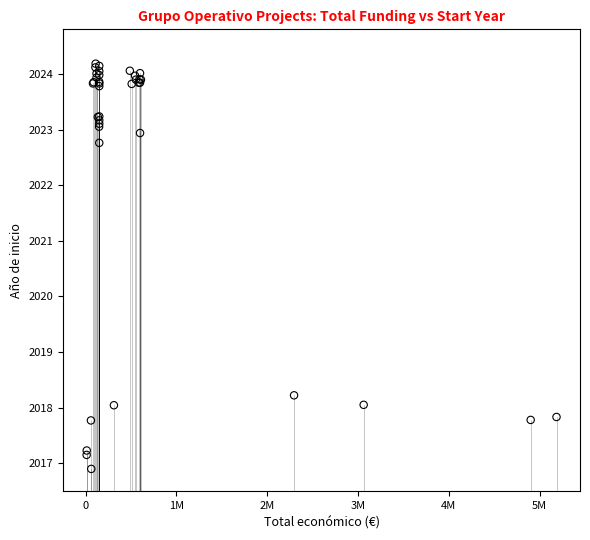

What Y value in the scatter plot is closest to 2020?

2018.2